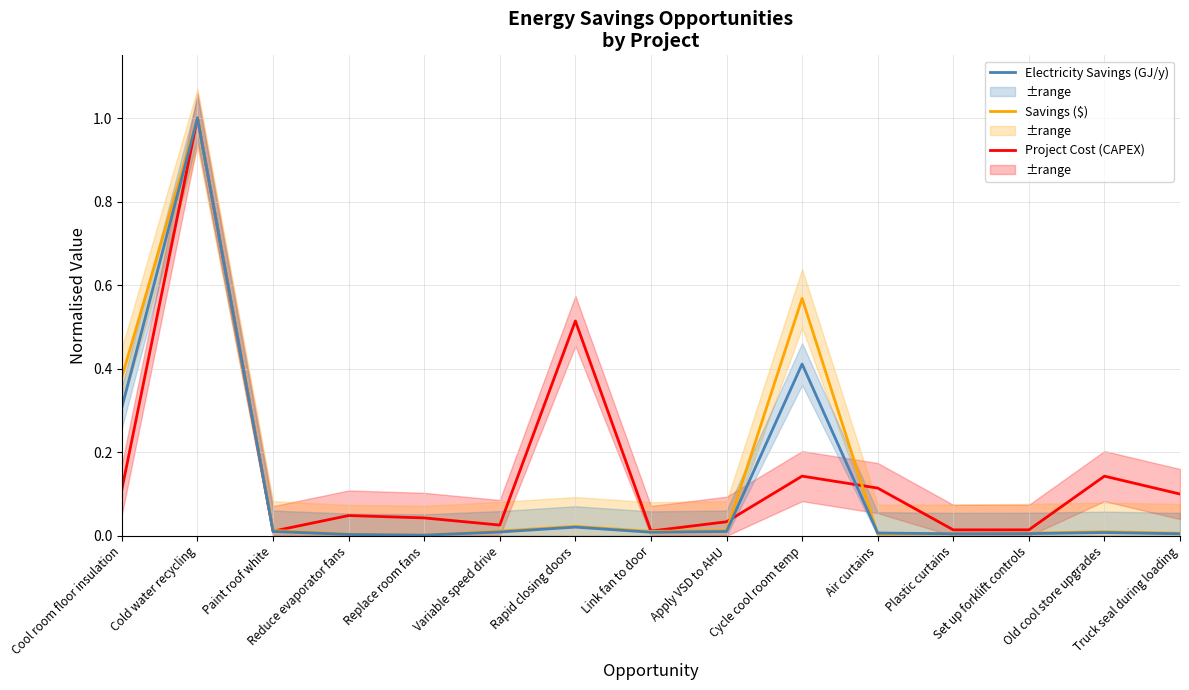

Where is the first local minimum for Electricity Savings (GJ/y)?

Replace room fans